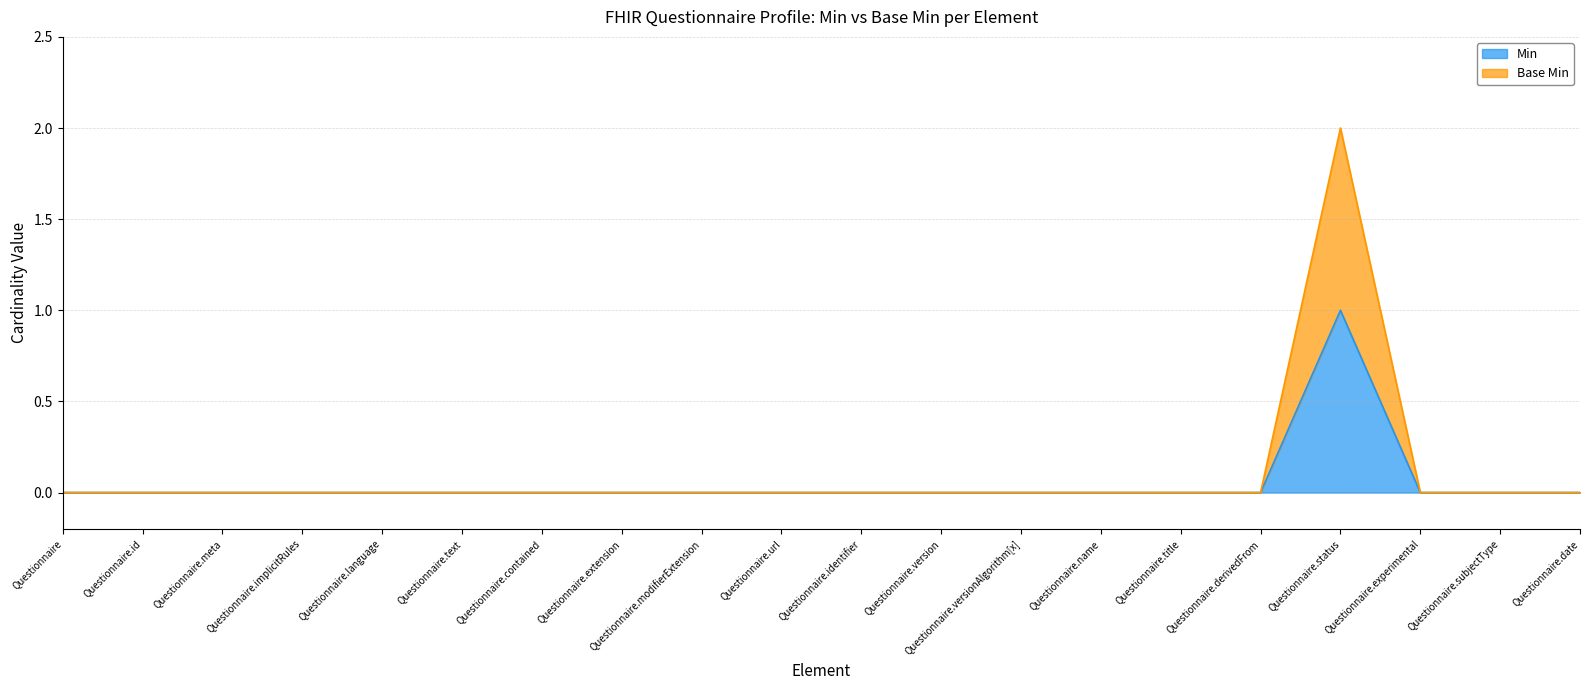

True or false: Min has a value of 0 at Questionnaire.experimental.

True